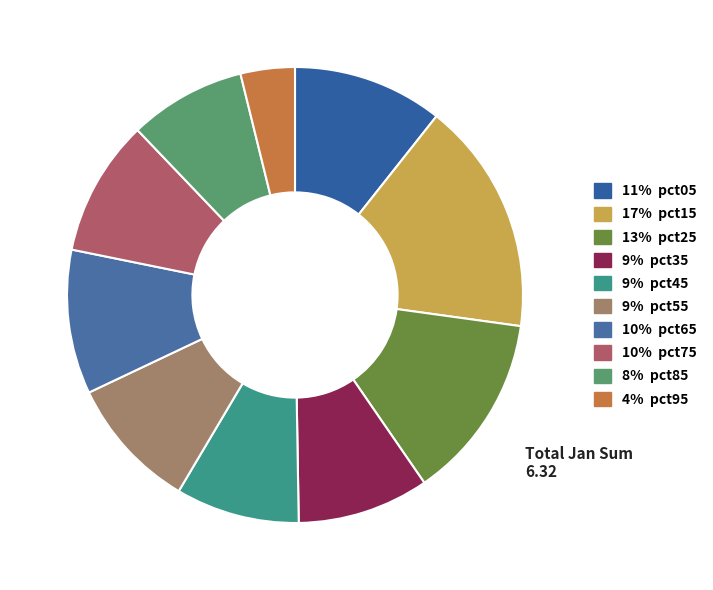

Does any single category account for the majority?

No